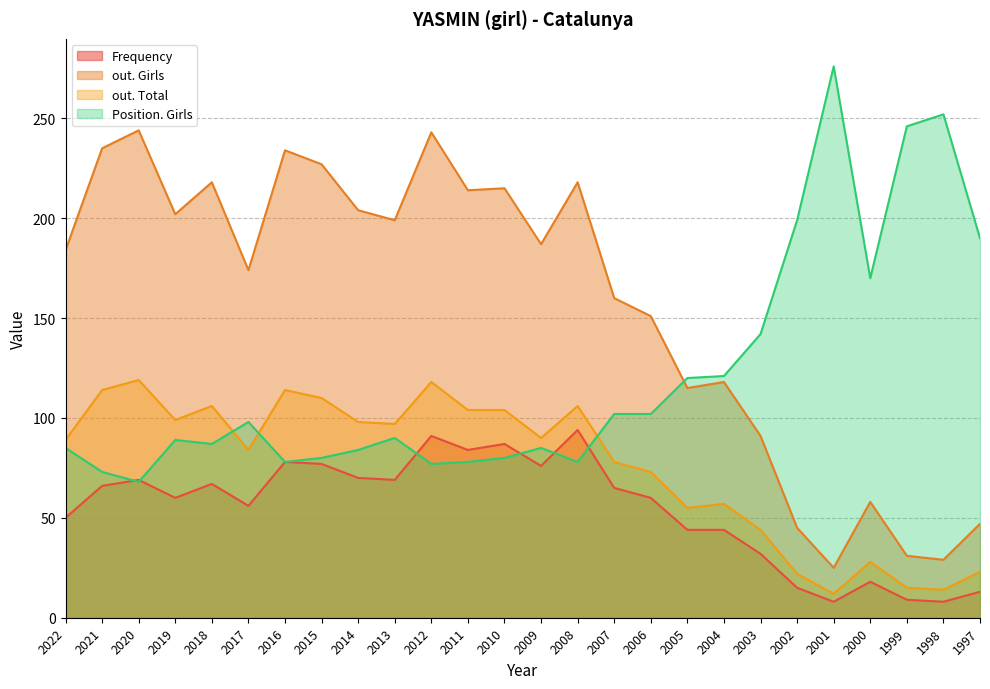

Rank the series by their average value, from highest to lowest.

out. Girls, Position. Girls, out. Total, Frequency